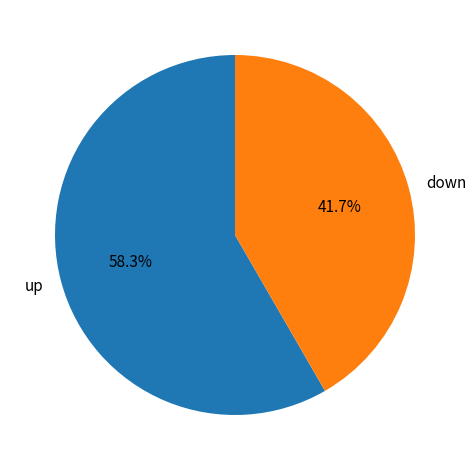

True or false: up accounts for 58% of the total.

True